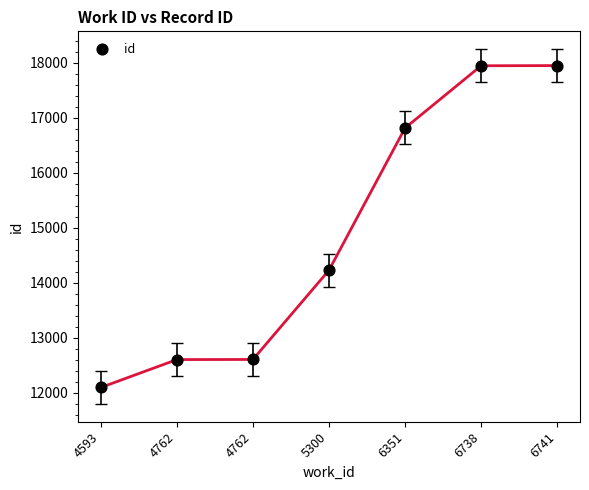

What Y value in the scatter plot is closest to 15021?

14228